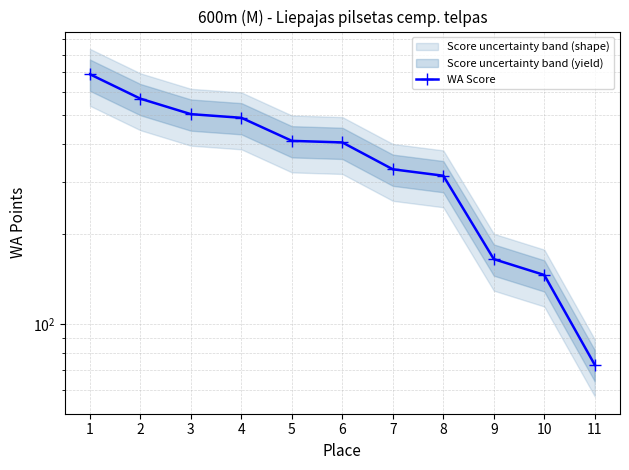

What is the minimum value shown in the chart?

73